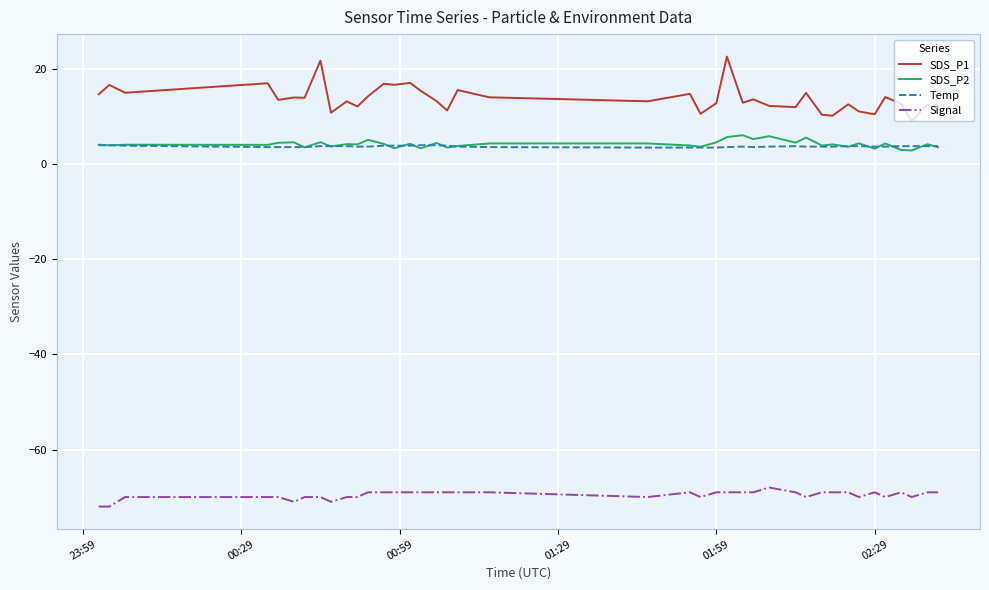

In SDS_P2, how many points are lower than both neighbors (excluding endpoints)?

15